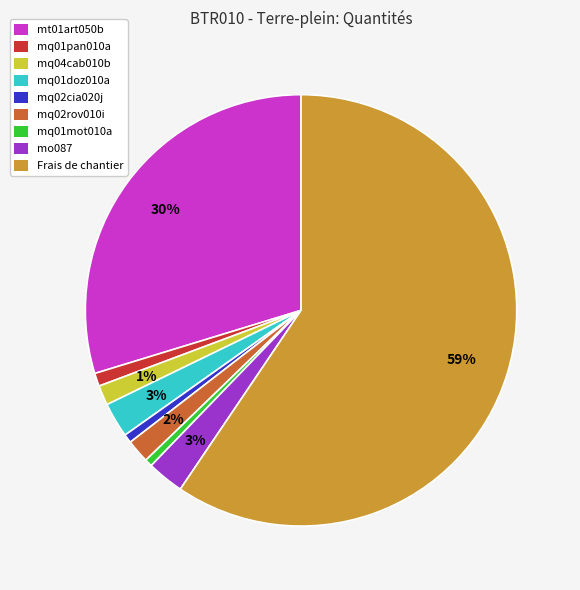

To the nearest percent, what is the average slice percentage?

11%